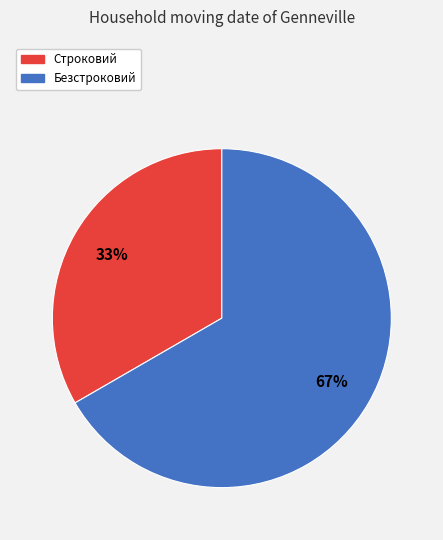

Which slice represents more than half of the pie?

Безстроковий